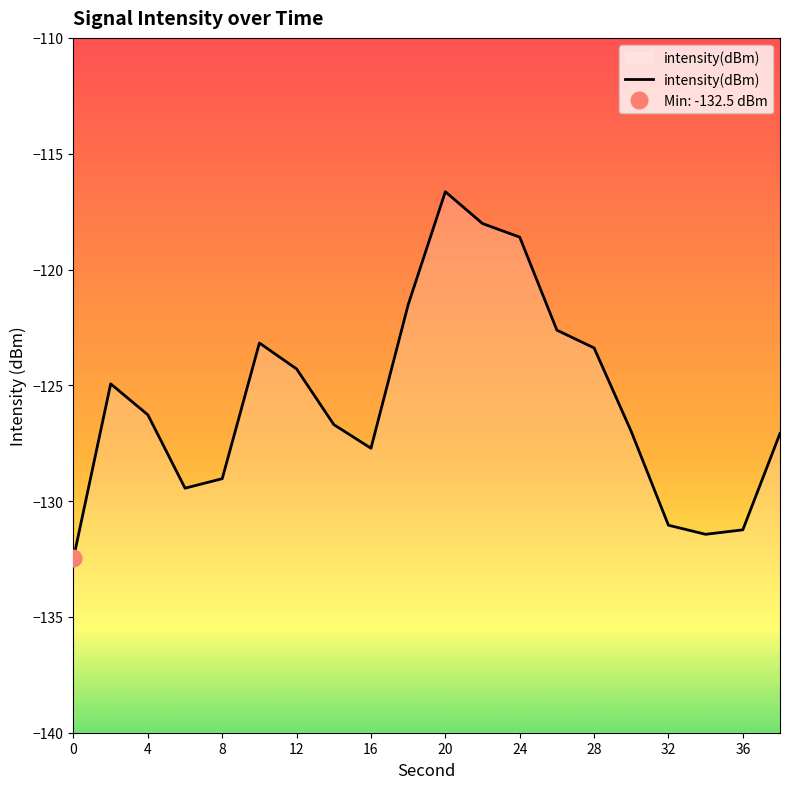

The intensity(dBm) series shows -127.7 at 16. True or false?

True